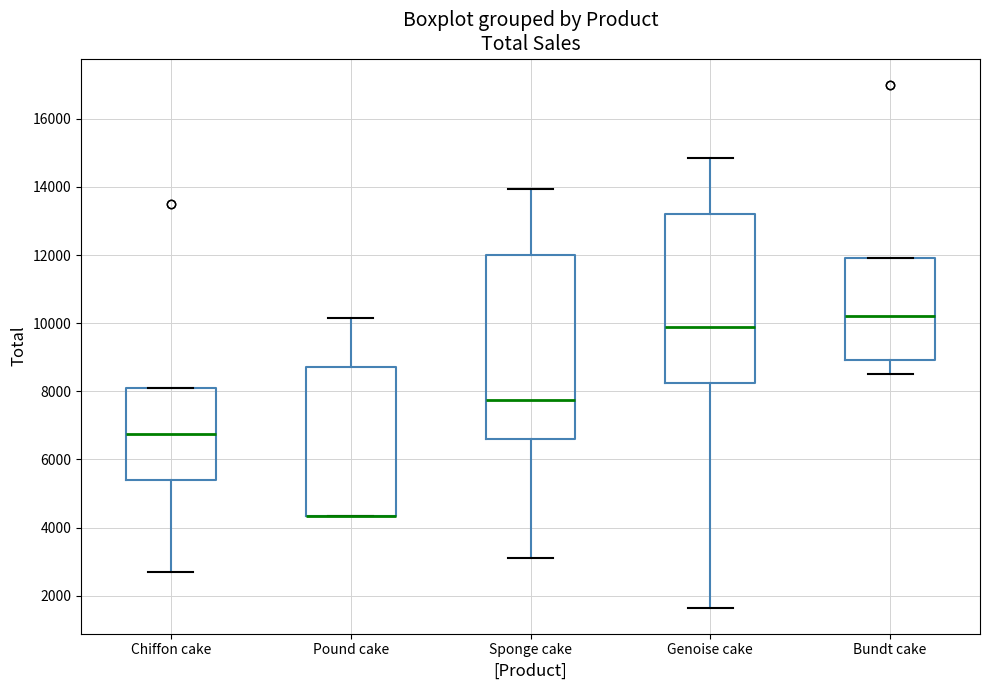

Where does the lower whisker of the box for Chiffon cake end on the y-axis? The values are not printed on the chart, so give them approximately, as read against the axis.

2800